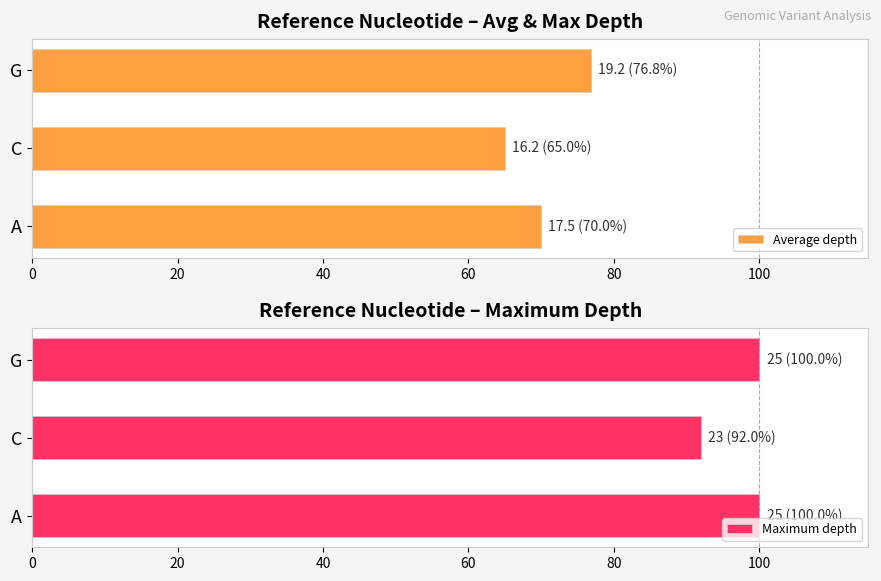

Which series has the largest range (max minus min)?

Average depth